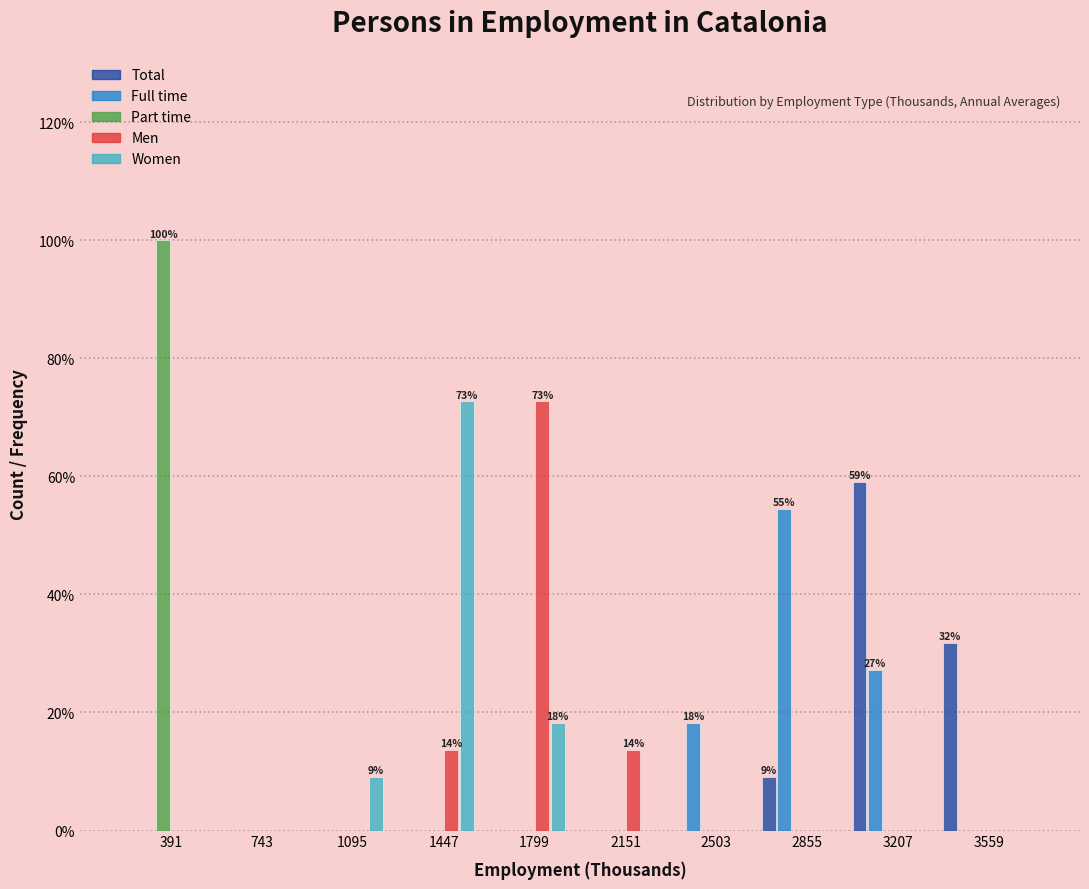

What is the sum of the Total values at 743 and 3559?

31.8